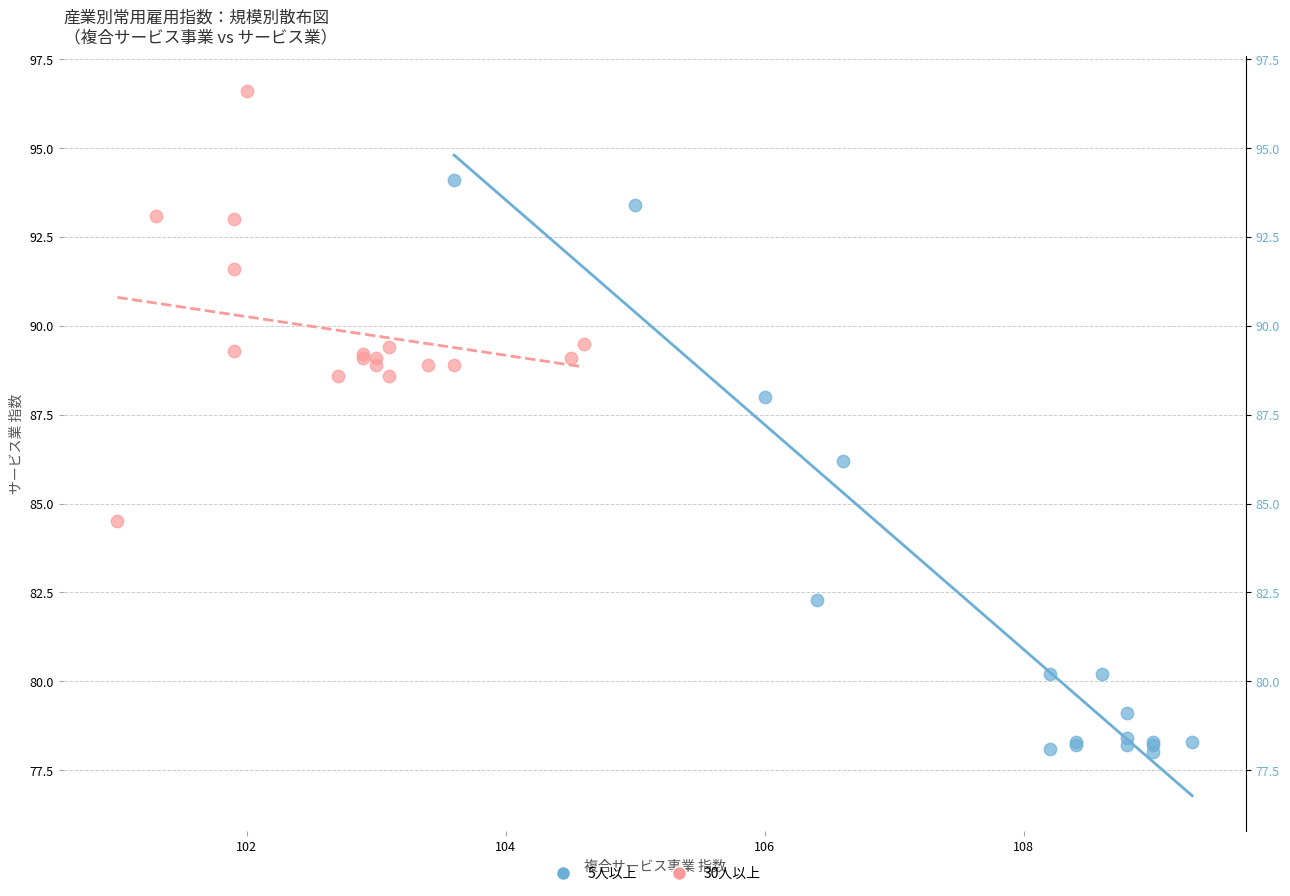

Which series contains the lowest Y value?

5人以上